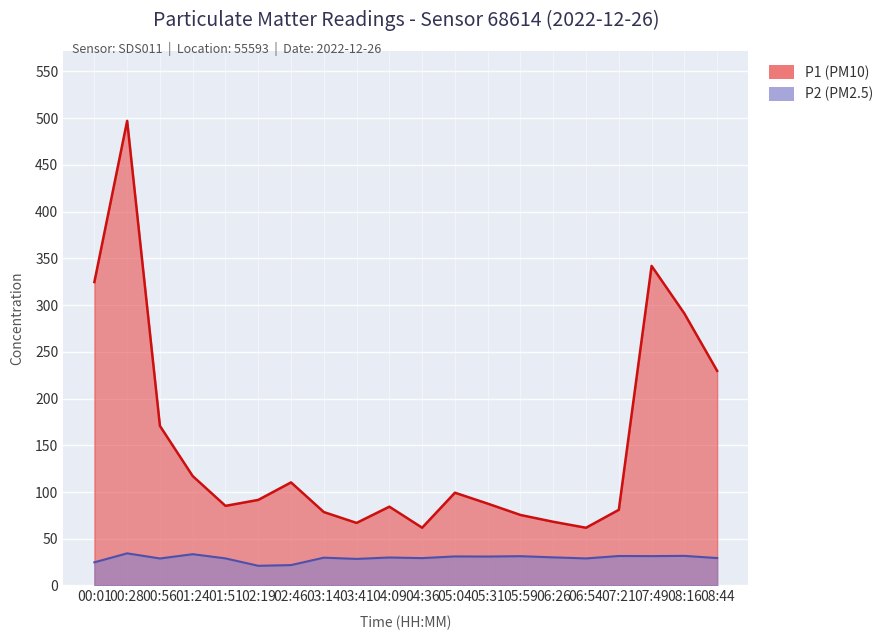

What is the label of the 6th point from the right?

06:26